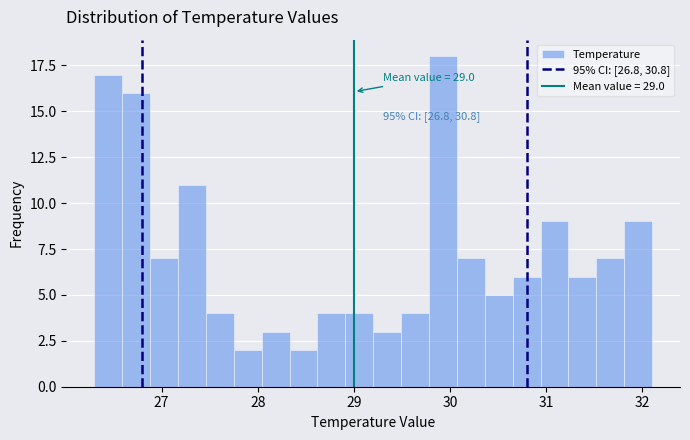

Read against the x-axis, roughly where is the centre of the tallest bar?

29.9